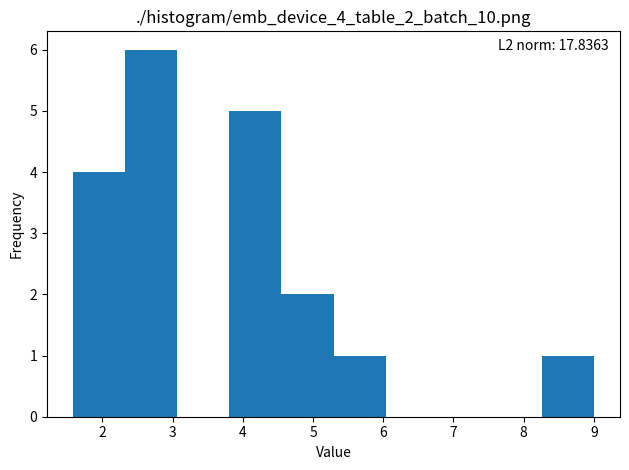

Over which range of the x-axis is the bar tallest?

2.3 to 3.1